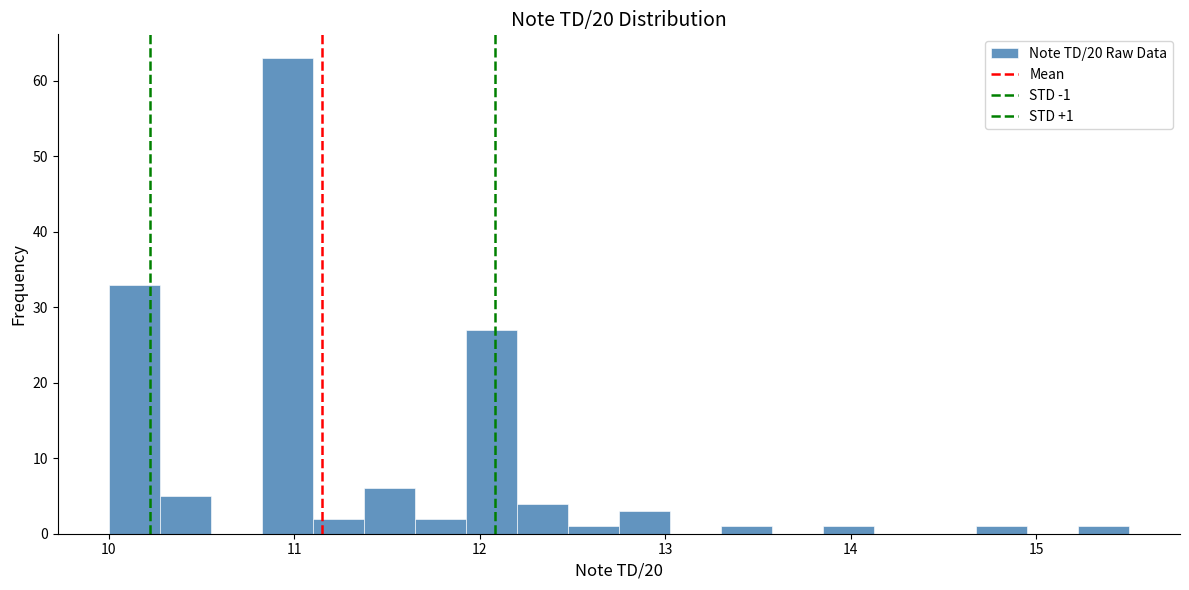

Read against the x-axis, roughly where is the centre of the tallest bar?

11.0